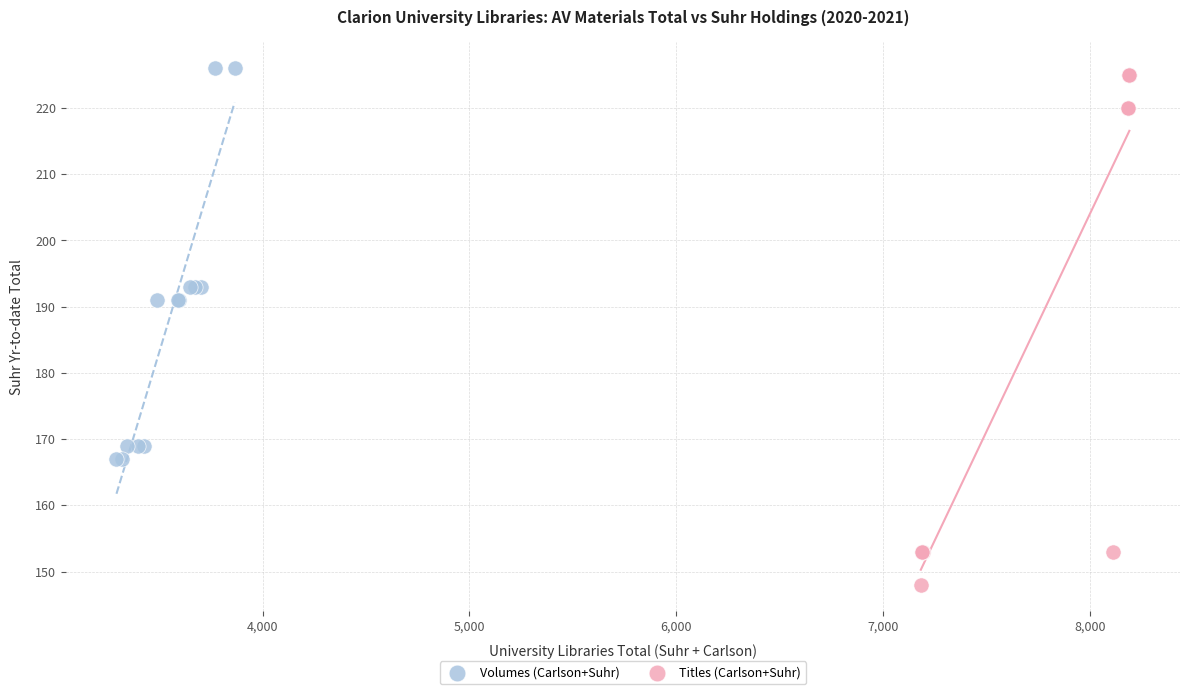

Which series has the widest spread of Y values?

Titles (Carlson+Suhr)